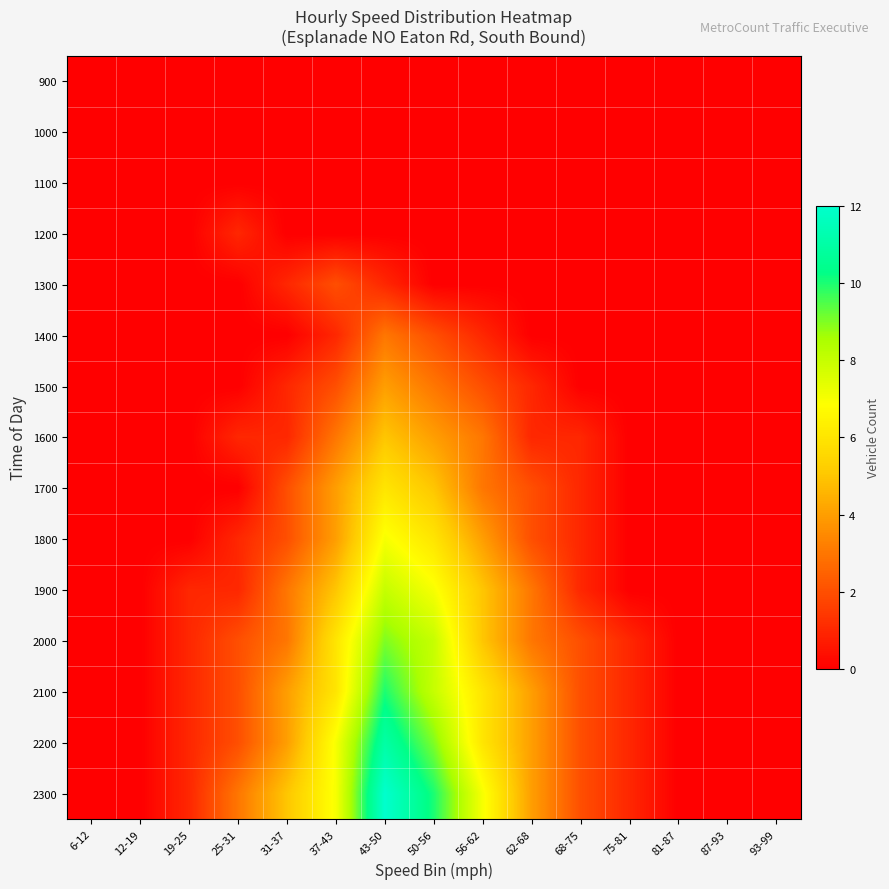

Which has a higher value, 56-62 or 75-81?

56-62